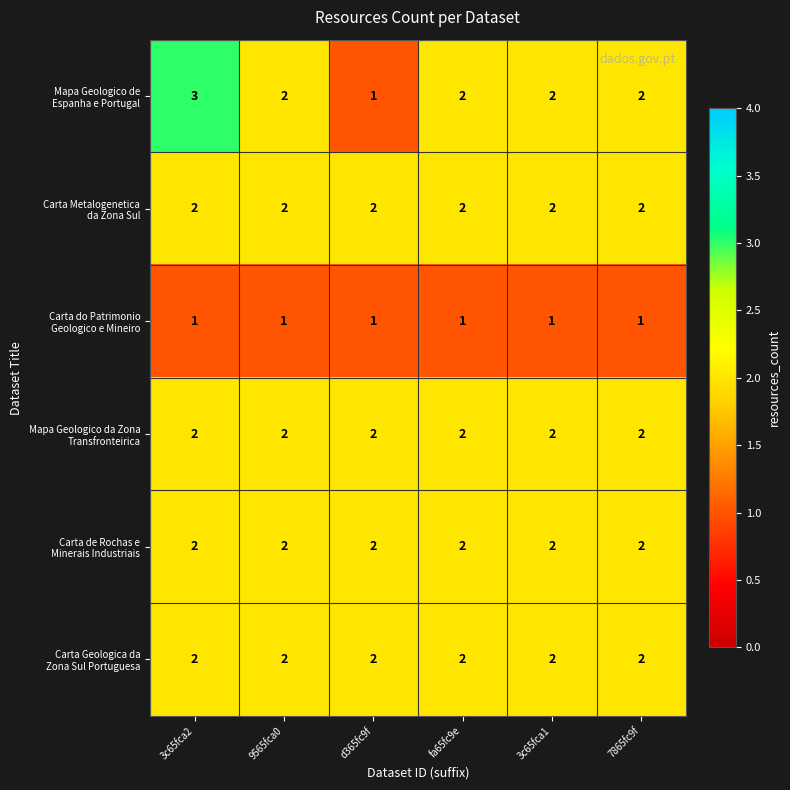

What is the greatest value displayed?

3